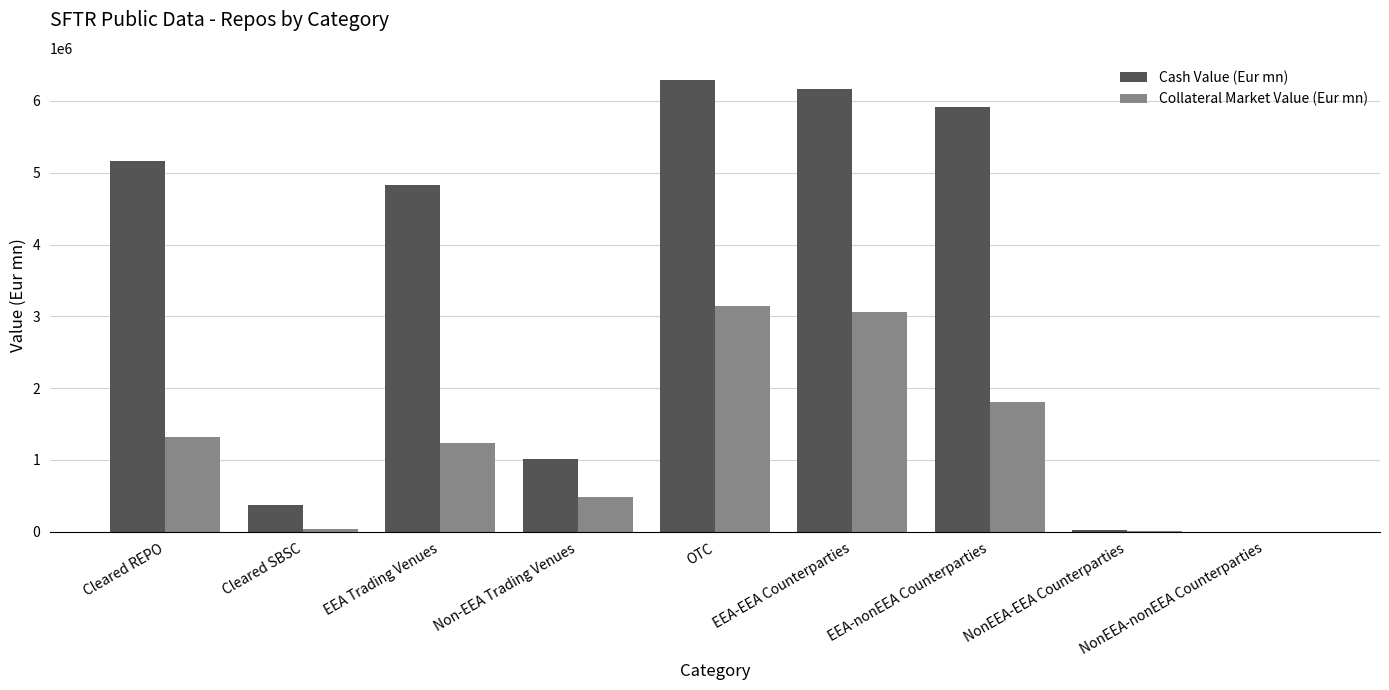

True or false: Cash Value (Eur mn) has a value of 5161930.6 at Cleared REPO.

True